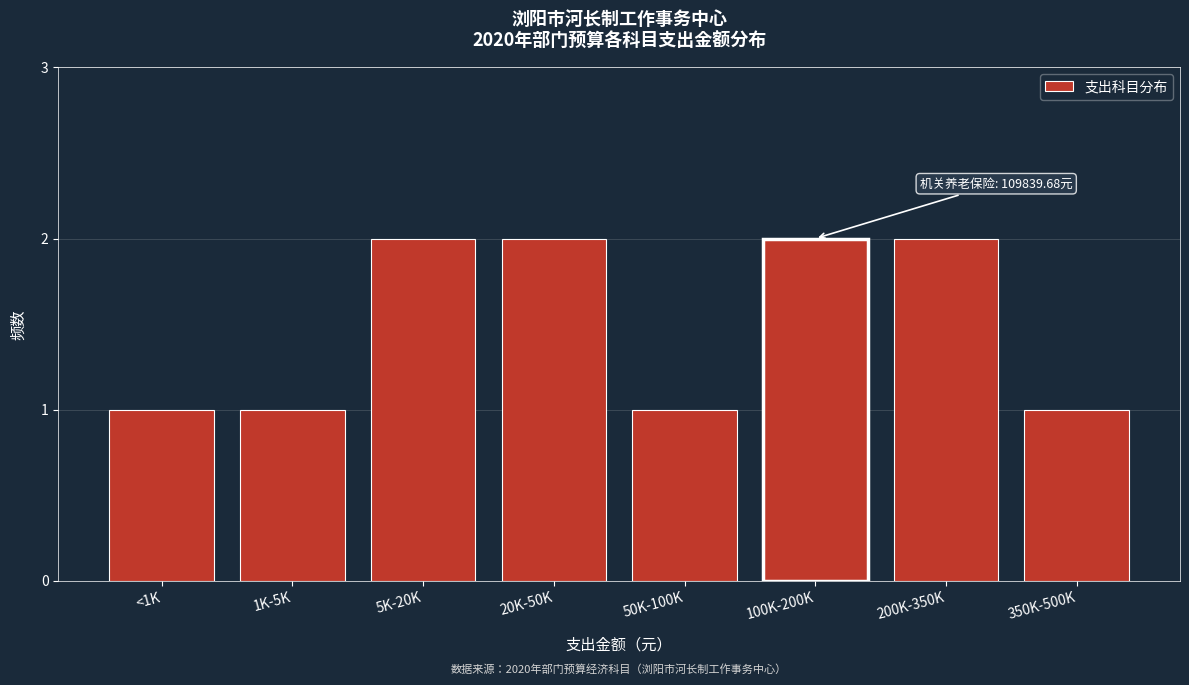

Reading left to right, extract all data points from this chart.

1	1	2	2	1	2	2	1